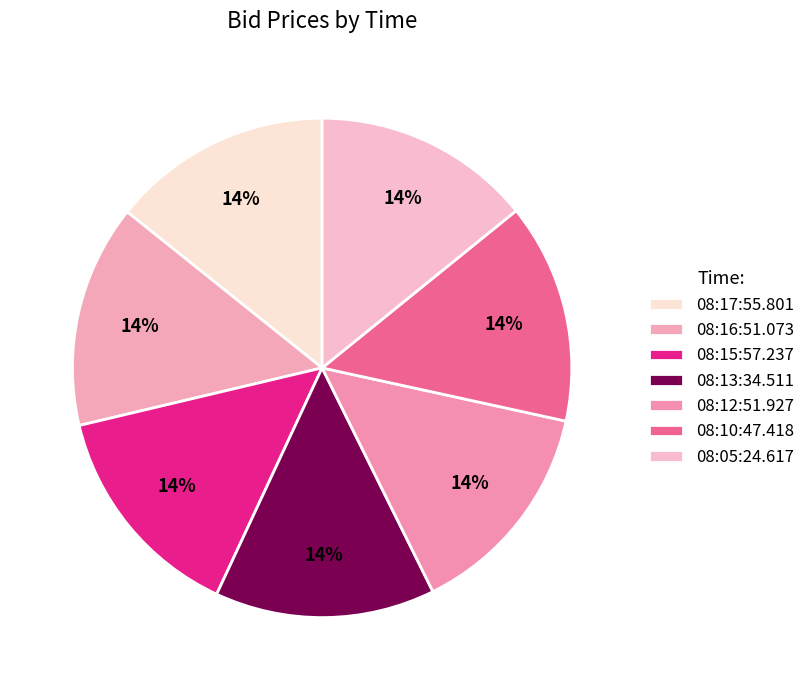

True or false: 08:10:47.418 accounts for 6% of the total.

False